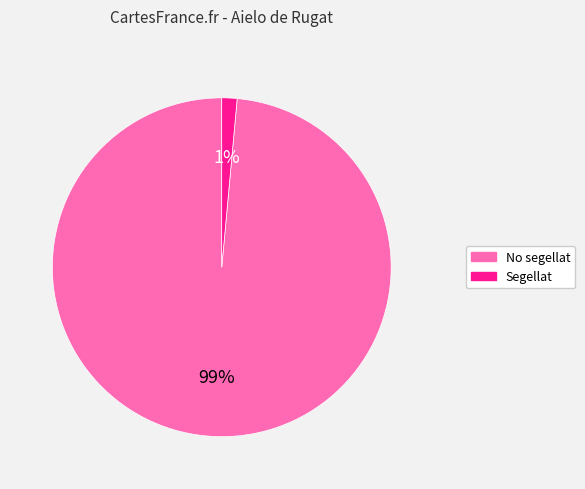

Which category has the biggest portion of the pie?

No segellat